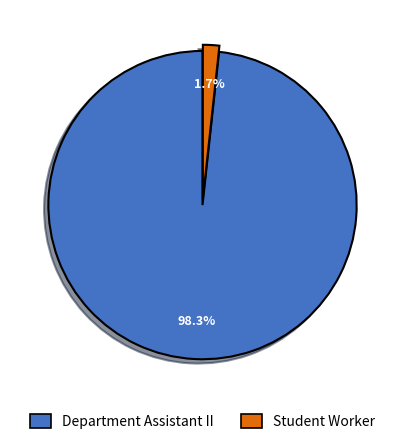

Does Department Assistant II account for over 50% of the chart?

Yes